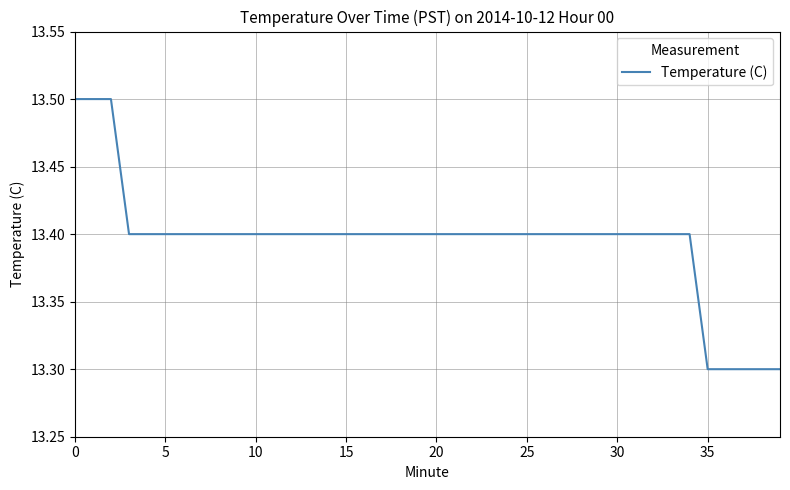

What is the smallest value displayed?

13.3